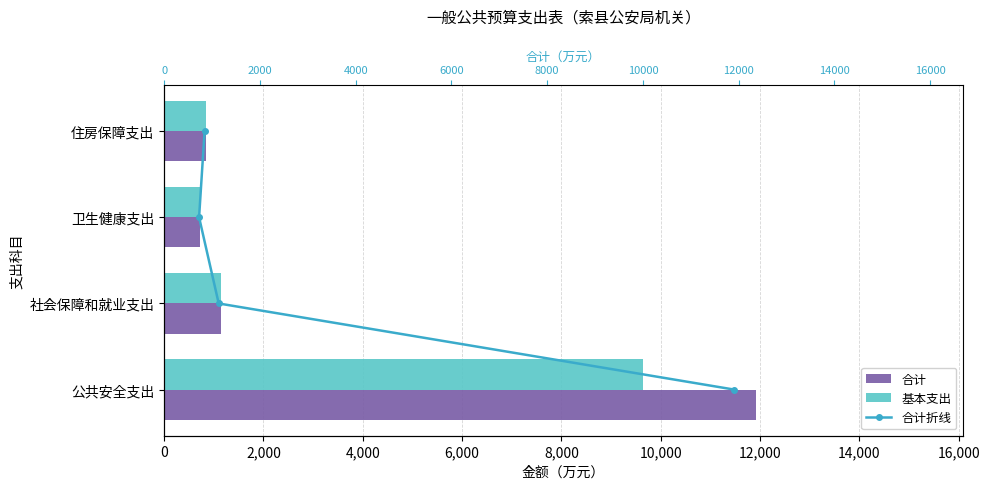

The 合计 series shows 1139.4 at 社会保障和就业支出. True or false?

True